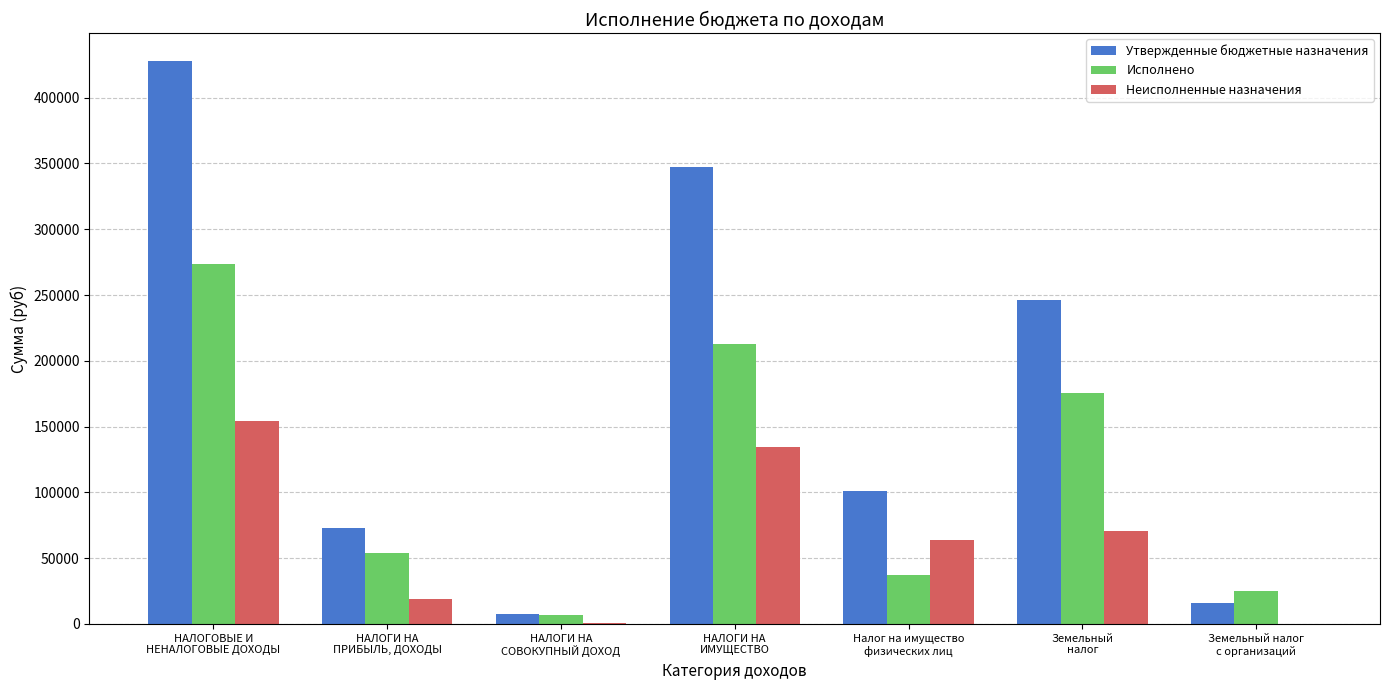

What is the highest value of the Исполнено series?

273422.0